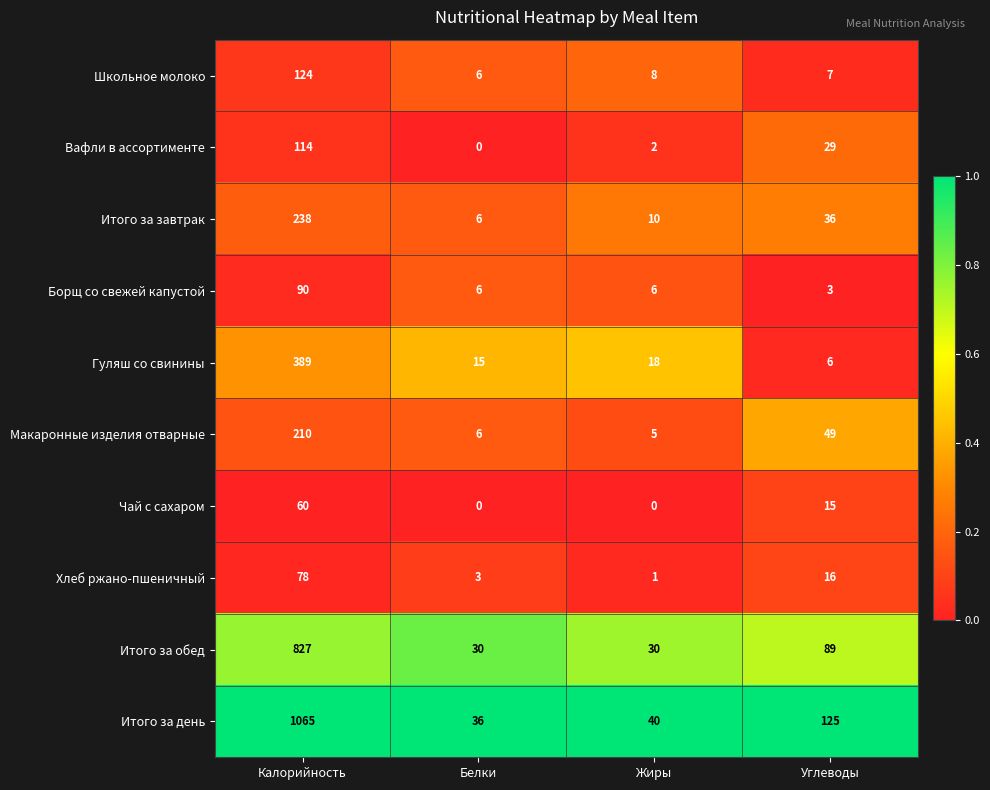

Which series has the widest spread of values?

Итого за день